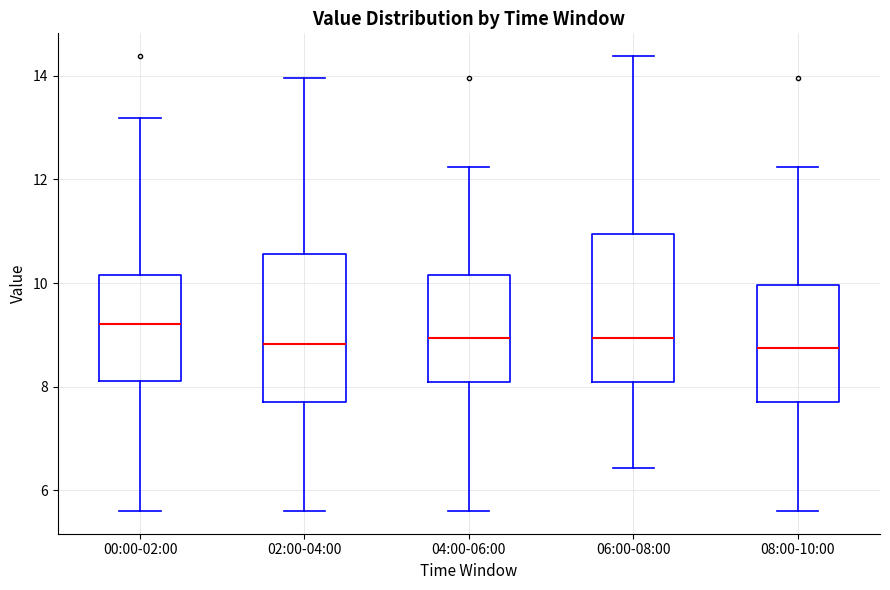

Where does the lower whisker of the box for 02:00-04:00 end on the y-axis? The values are not printed on the chart, so give them approximately, as read against the axis.

5.6